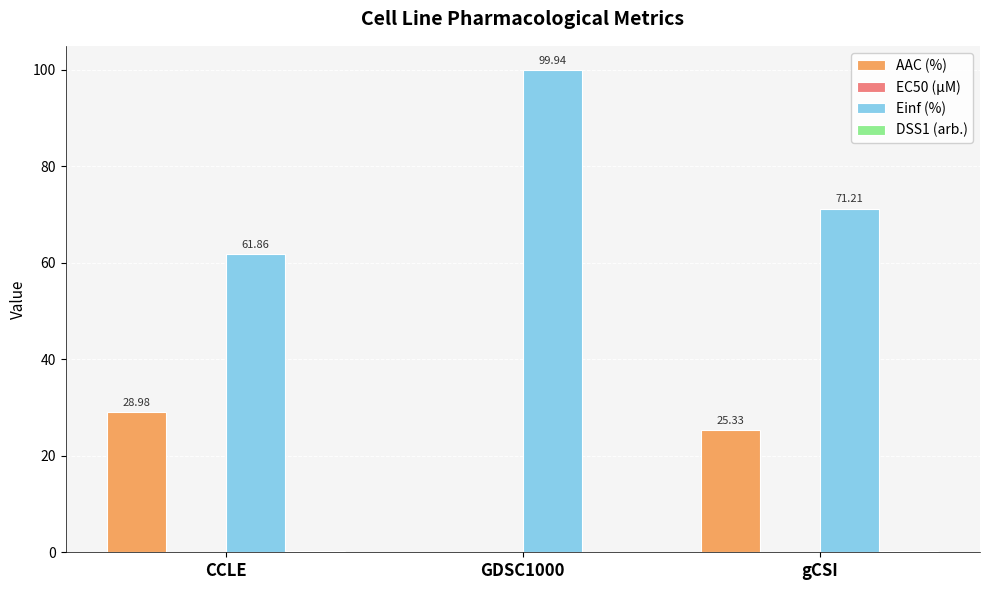

What is the average value of the Einf (%) series?

77.7